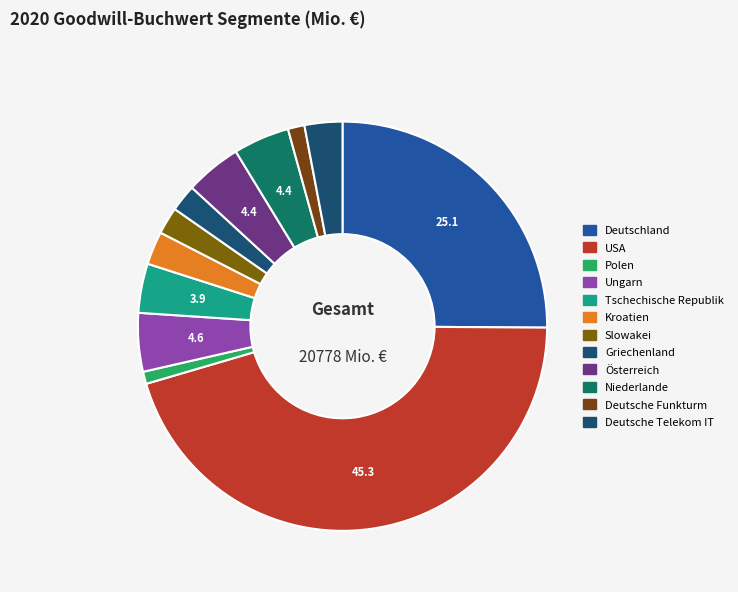

To the nearest percent, what portion does Polen represent?

1%